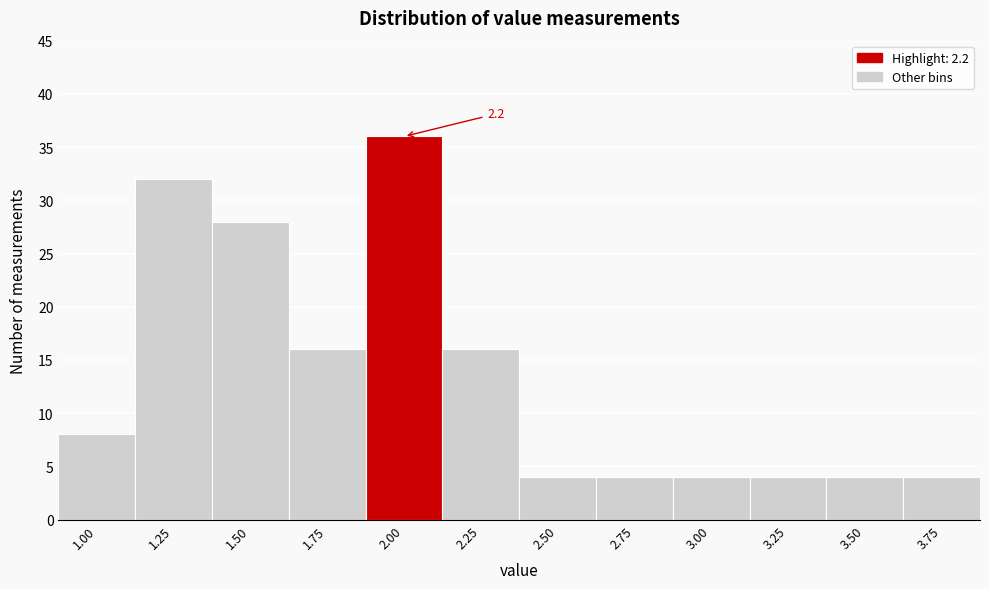

Reading left to right, what are all the values shown in this chart?

1.00=8	1.25=32	1.50=28	1.75=16	2.00=36	2.25=16	2.50=4	2.75=4	3.00=4	3.25=4	3.50=4	3.75=4